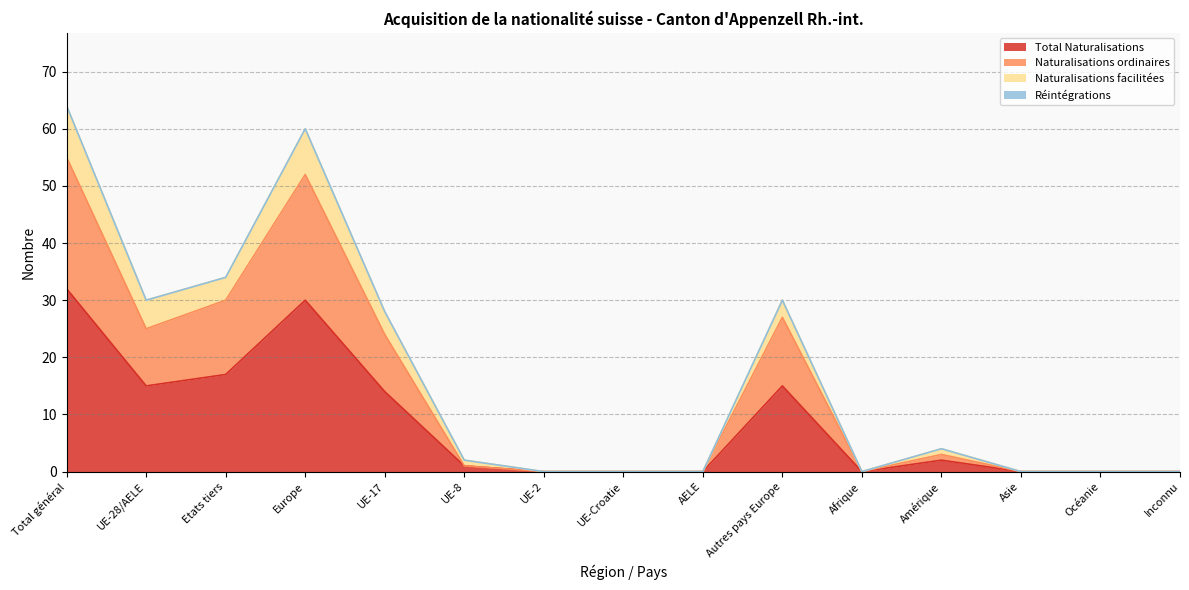

Where is the first local minimum for Naturalisations ordinaires?

UE-28/AELE